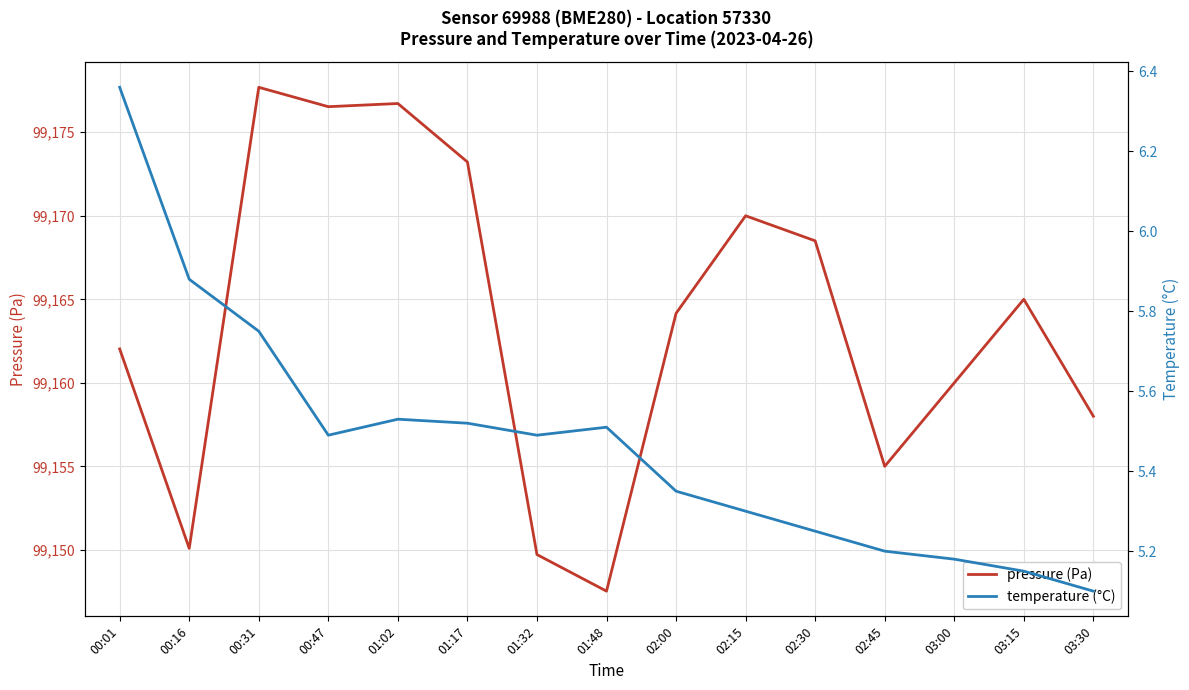

Is it true that pressure (Pa) equals 137230.7 at 01:17?

False